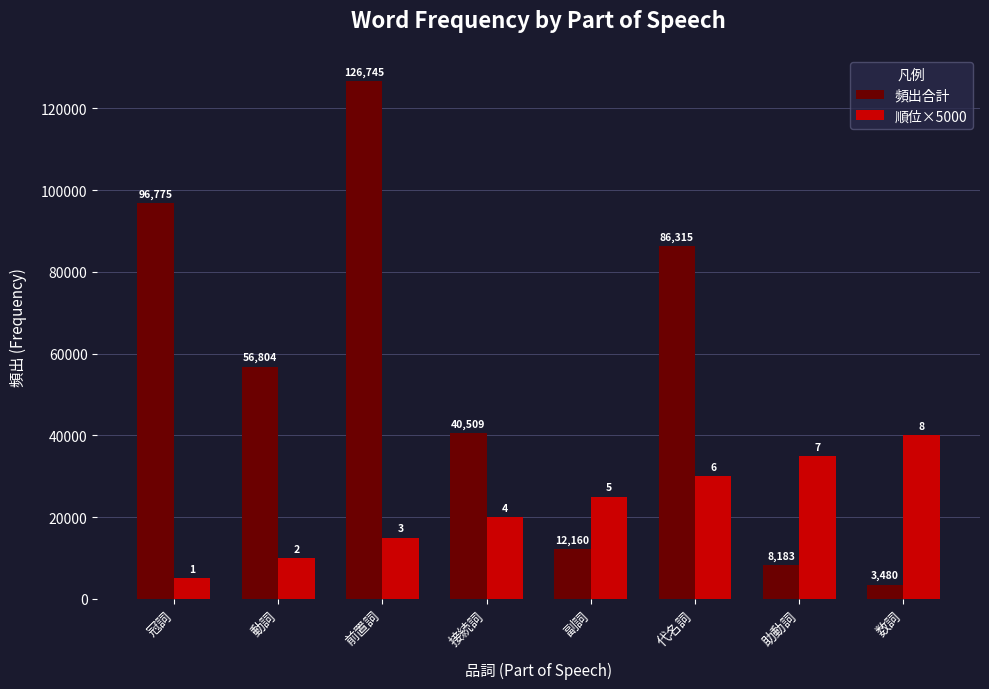

What position from the right is 副詞?

4